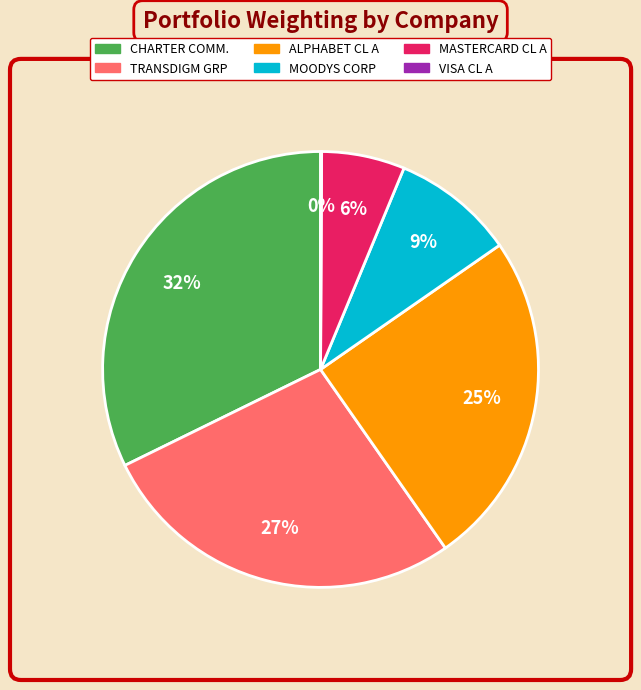

Is there a majority slice in this chart?

No